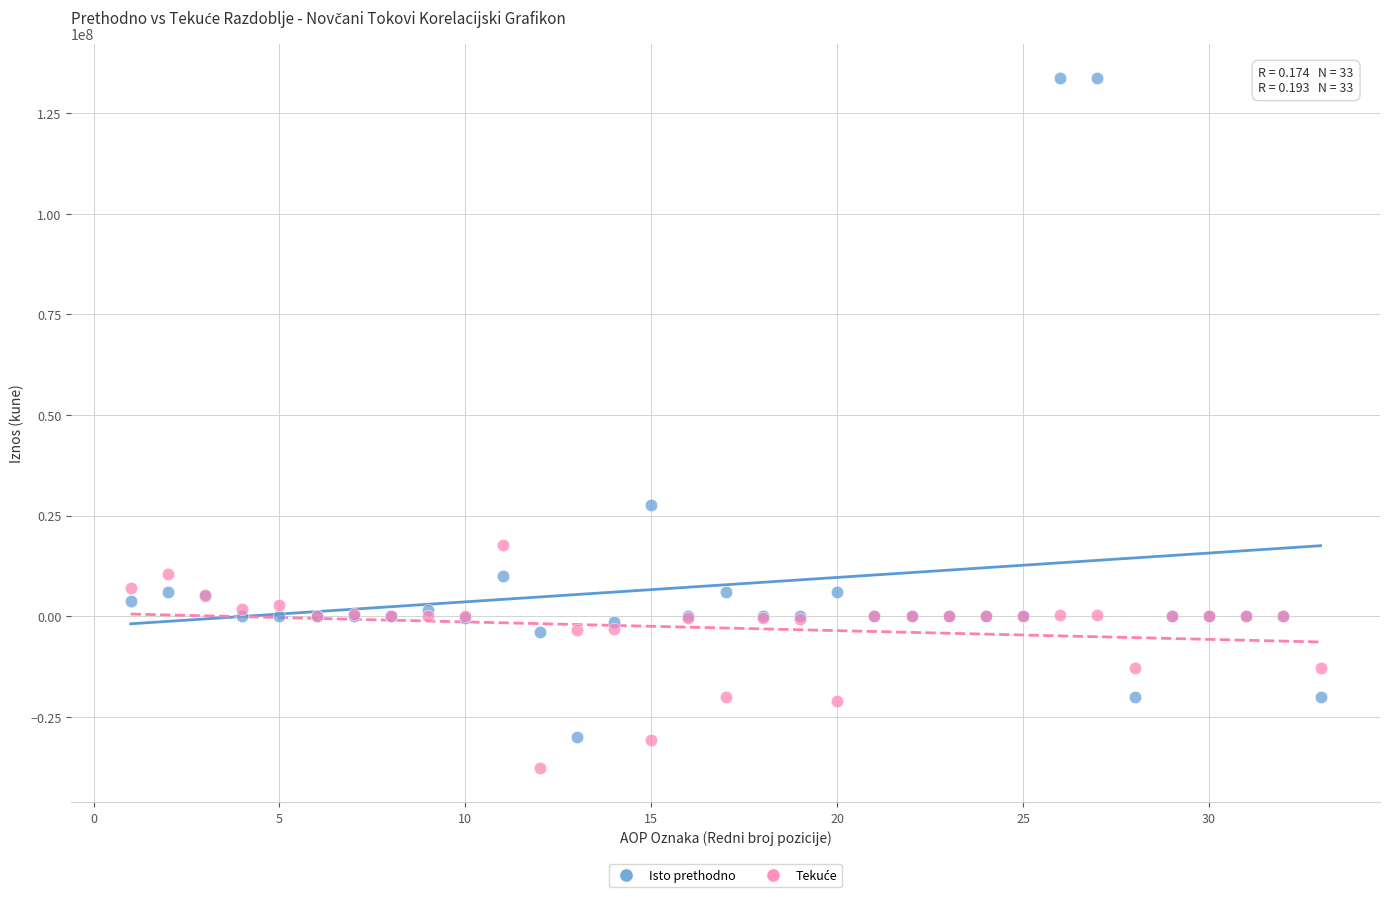

Across all series, what Y value is closest to 48020094?

27626139